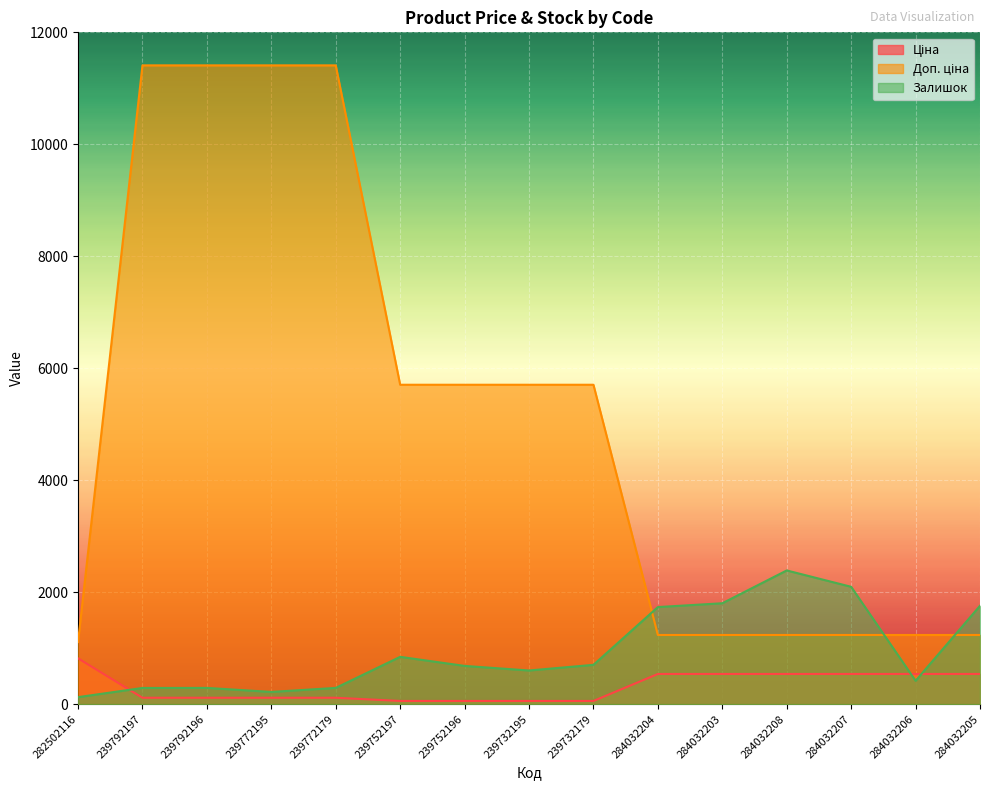

Which series has the largest total across all categories?

Доп. ціна